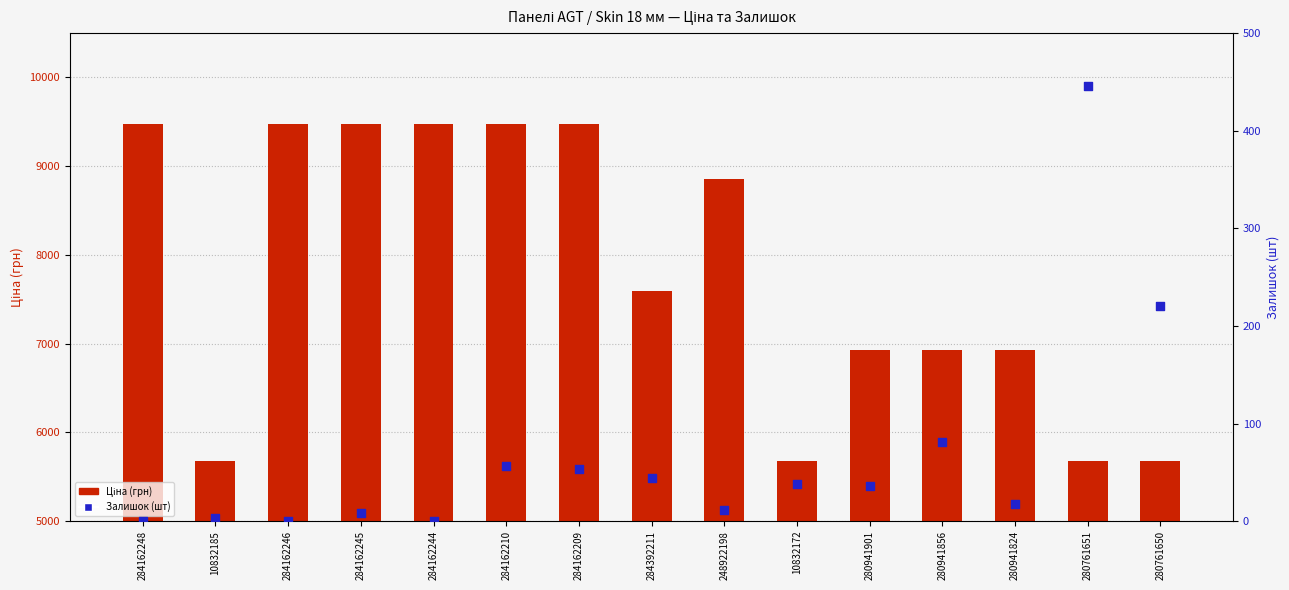

Which series reaches the maximum Y coordinate?

Ціна (грн)